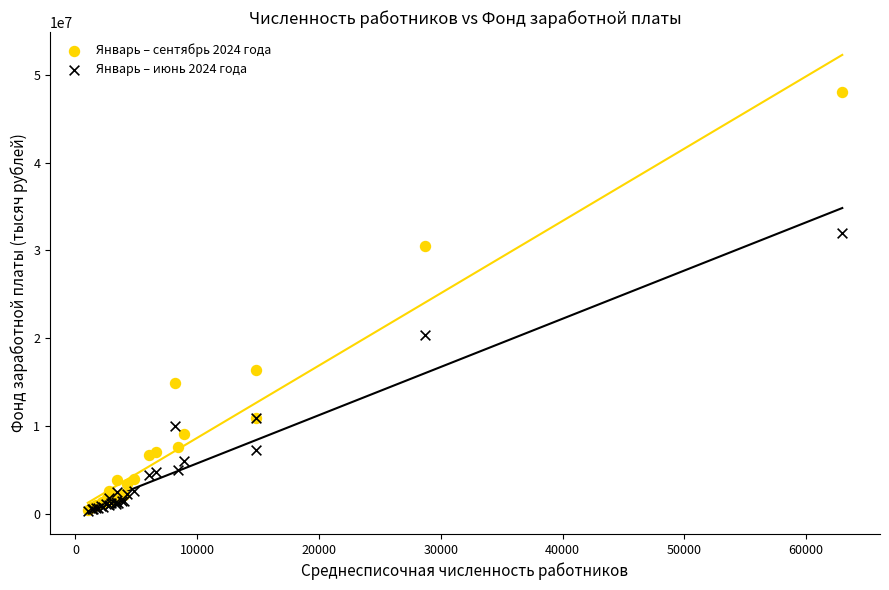

Which series has the widest spread of Y values?

Январь – сентябрь 2024 года